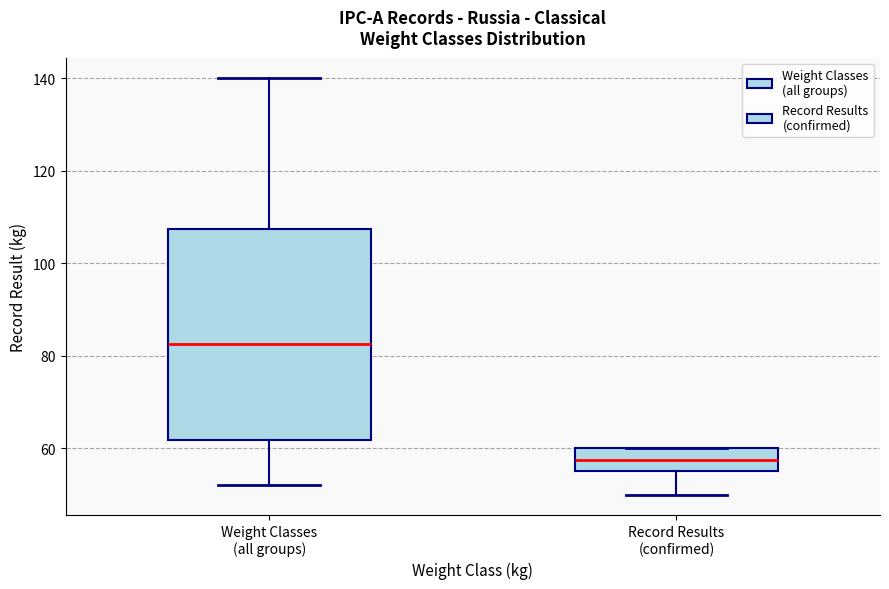

Reading left to right, read every box against the y-axis: the position of its median line, the range the box covers, and the ends of its whiskers. The values are not printed on the chart, so give them approximately, as read against the axis.

Weight Classes (all groups): median 82, box 62 to 108, whiskers 52 to 140
Record Results (confirmed): median 58, box 56 to 60, whiskers 50 to 60